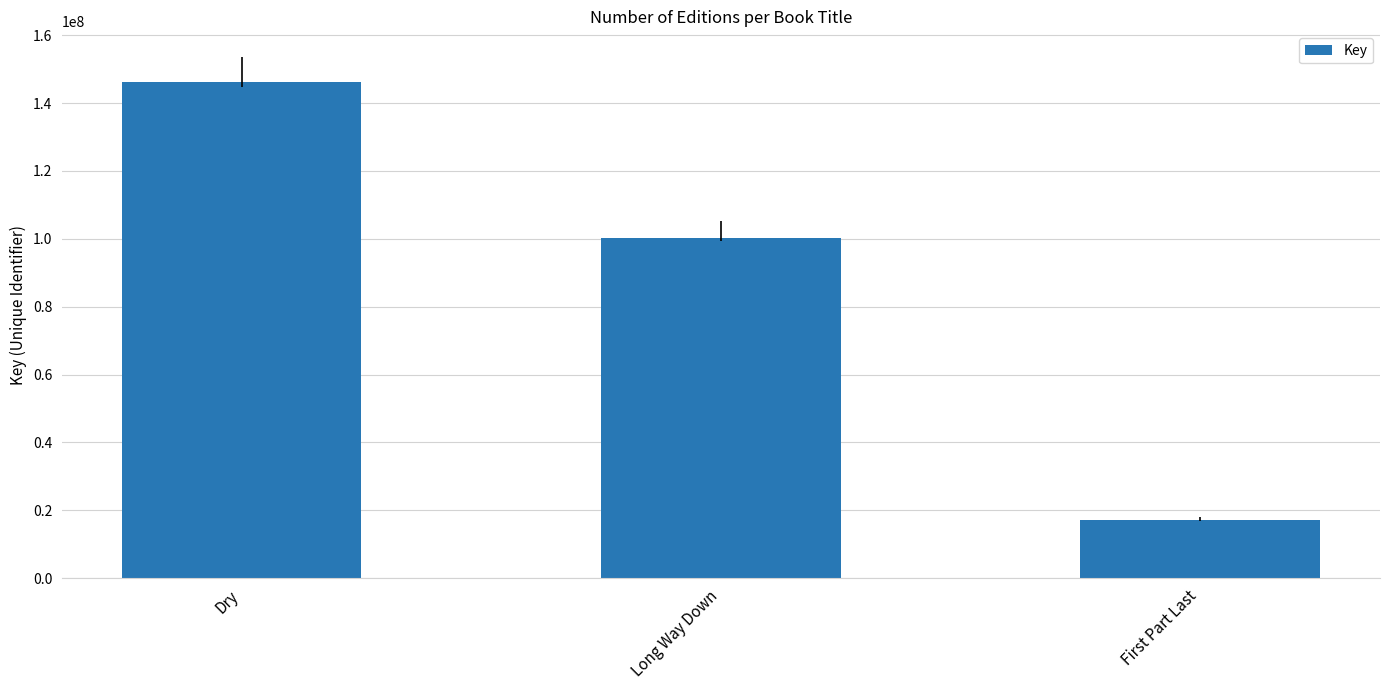

What is the label of the 1st bar from the right?

First Part Last